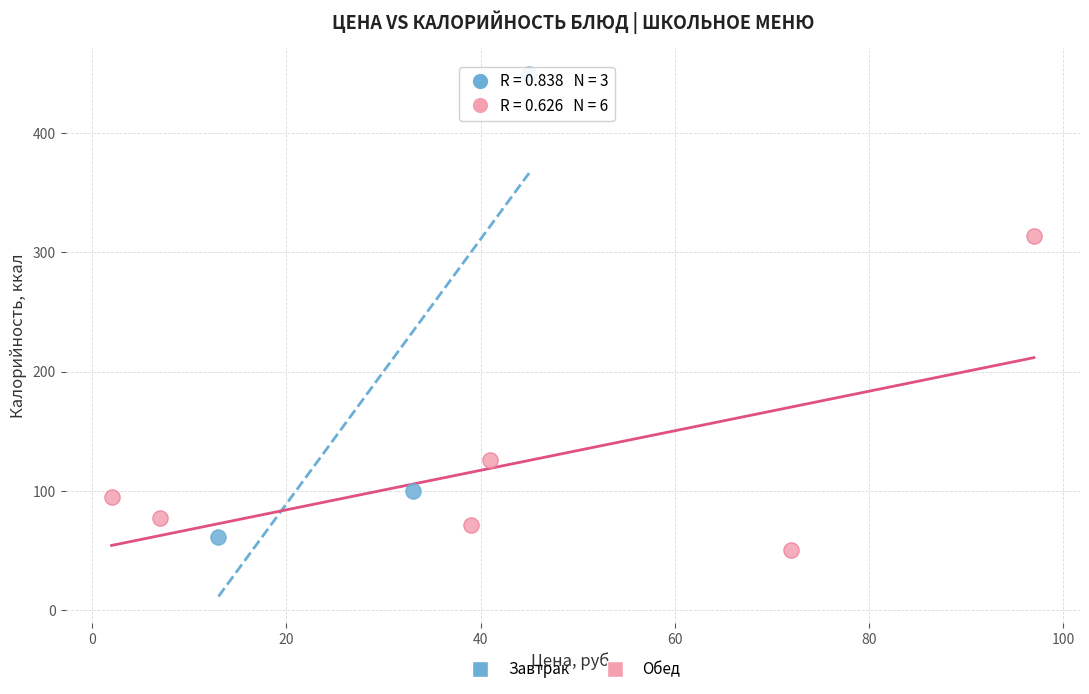

What are all the series names shown in the legend?

Завтрак, Обед